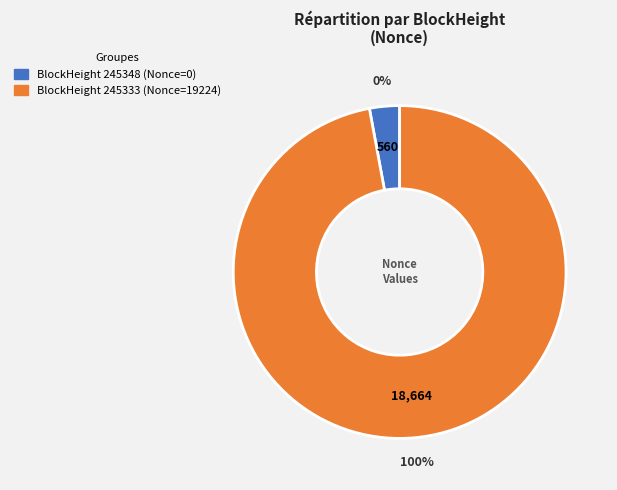

Is the sum of 245348 and 245333 greater than half?

Yes